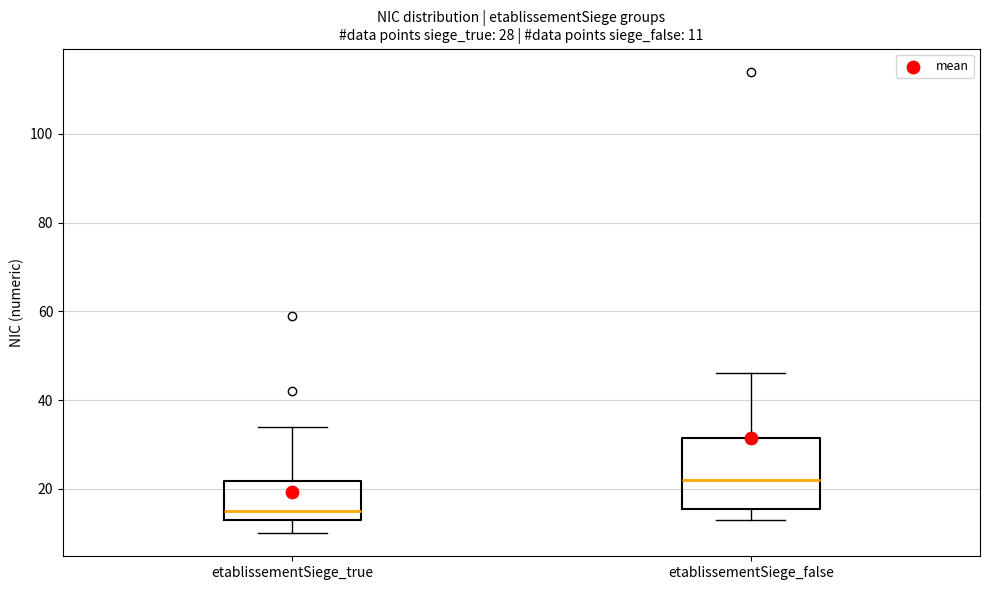

Which box is the tallest, from its lower edge to its upper edge?

etablissementSiege_false